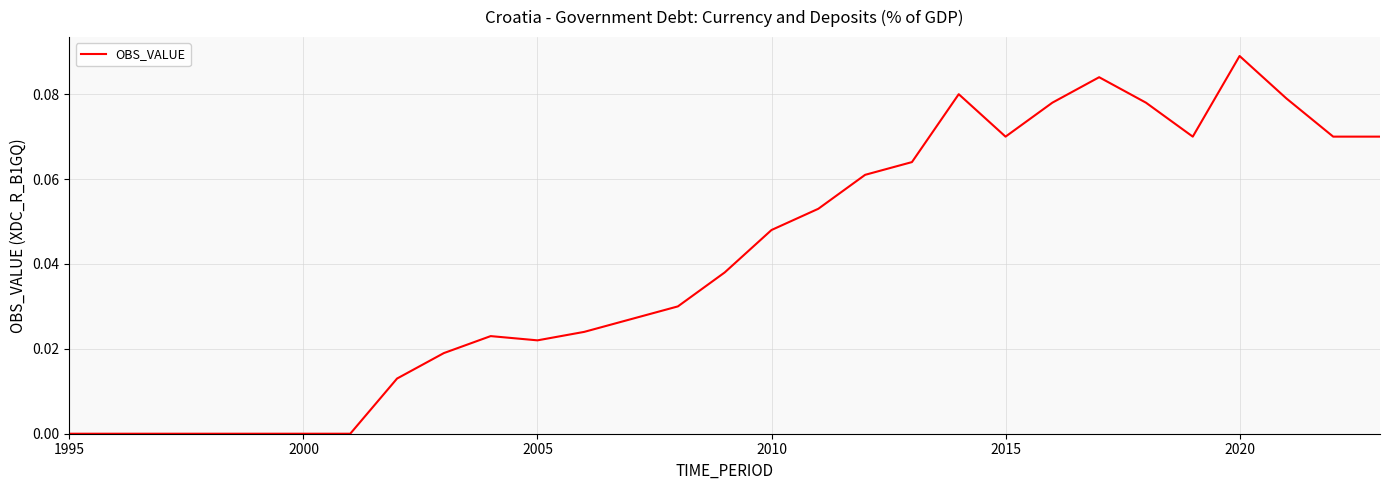

How many points are lower than both their immediate neighbors (excluding endpoints)?

3